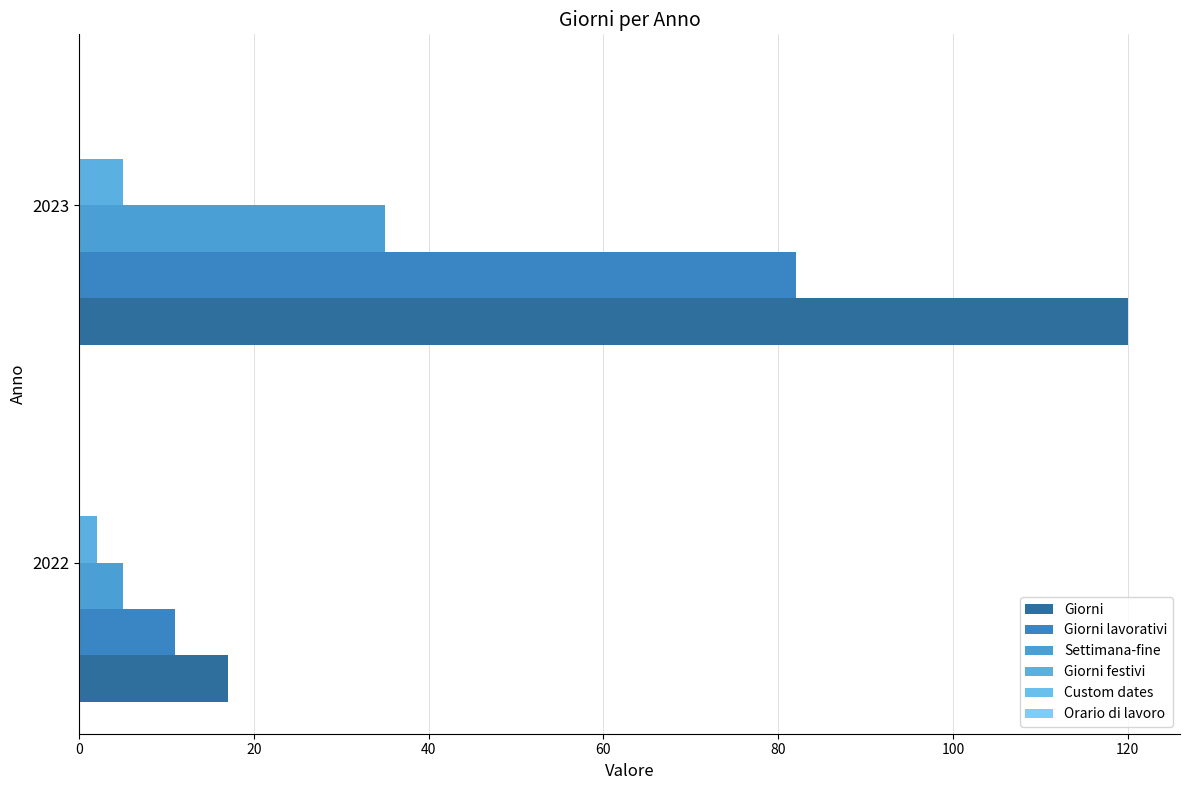

How many series are shown in this chart?

4